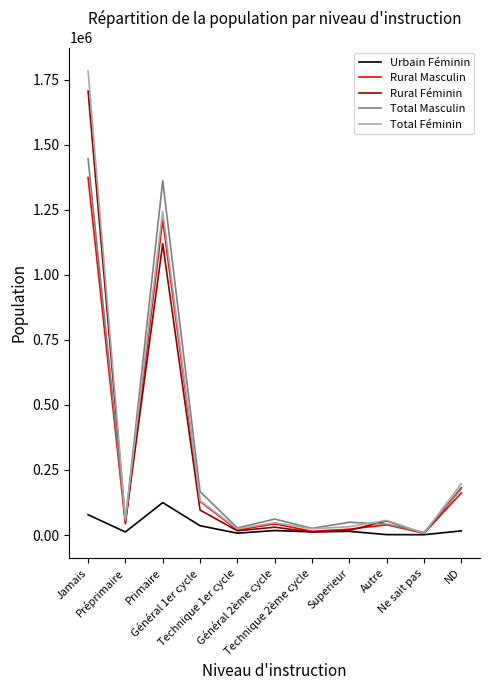

Does the chart display data point markers on the line(s)?

No